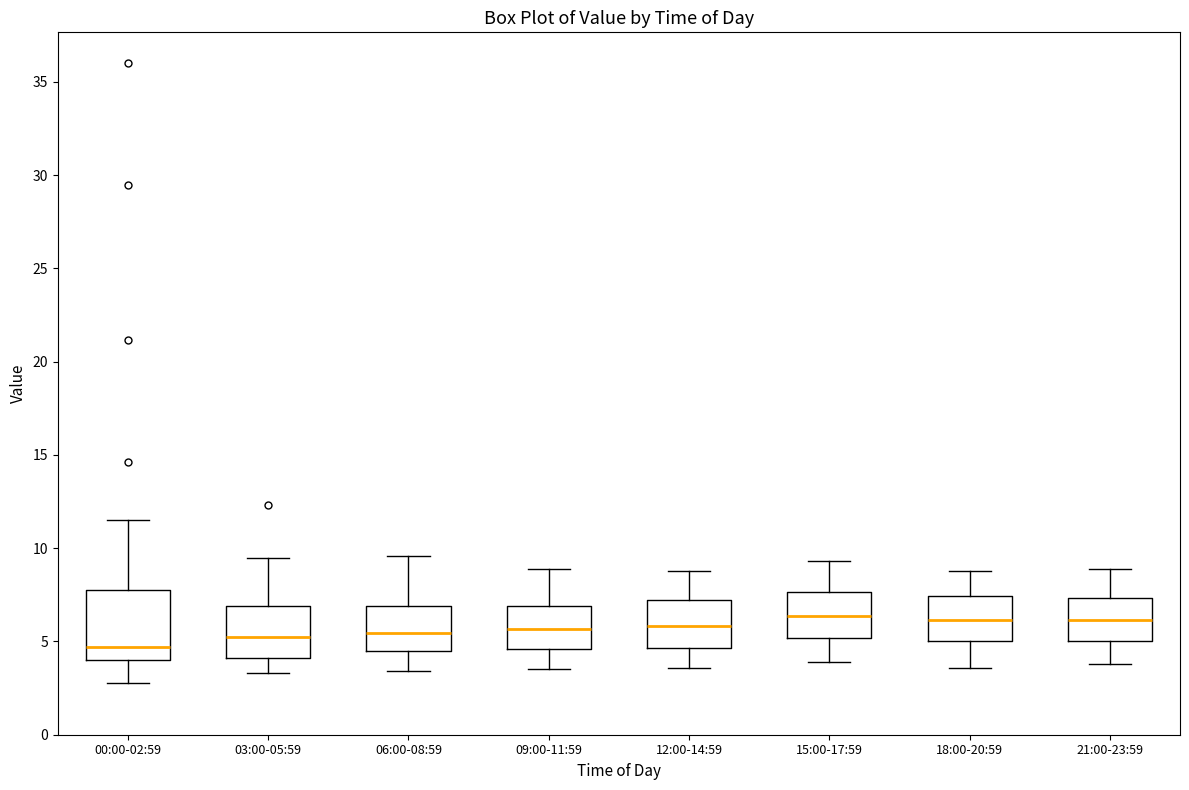

Reading left to right, transcribe this box plot: for each box, give where its median line is, the range the box spans, and where its two whiskers end, as read against the y-axis. The values are not printed on the chart, so give them approximately, as read against the axis.

00:00-02:59: median 4.5, box 4.0 to 8.0, whiskers 3.0 to 11.5
03:00-05:59: median 5.5, box 4.0 to 7.0, whiskers 3.5 to 9.5
06:00-08:59: median 5.5, box 4.5 to 7.0, whiskers 3.5 to 9.5
09:00-11:59: median 5.5, box 4.5 to 7.0, whiskers 3.5 to 9.0
12:00-14:59: median 6.0, box 4.5 to 7.0, whiskers 3.5 to 9.0
15:00-17:59: median 6.5, box 5.0 to 7.5, whiskers 4.0 to 9.5
18:00-20:59: median 6.0, box 5.0 to 7.5, whiskers 3.5 to 9.0
21:00-23:59: median 6.0, box 5.0 to 7.5, whiskers 4.0 to 9.0